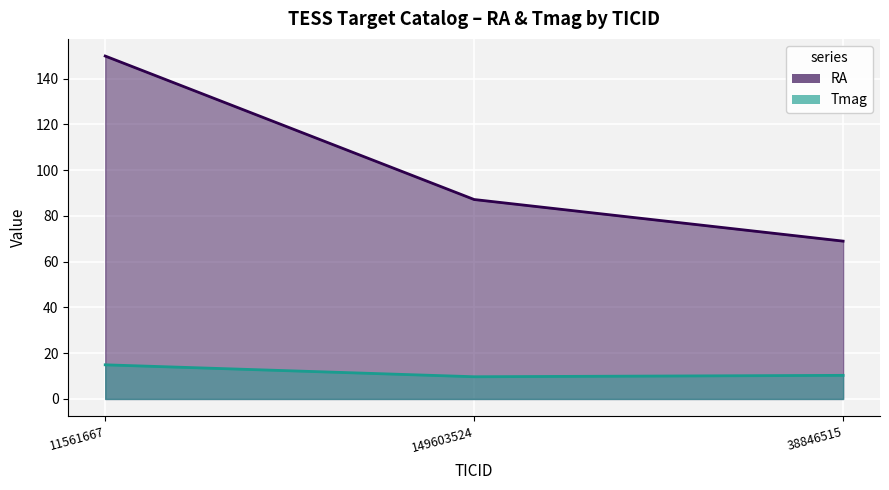

Read the RA (line) value at 38846515.

69.0